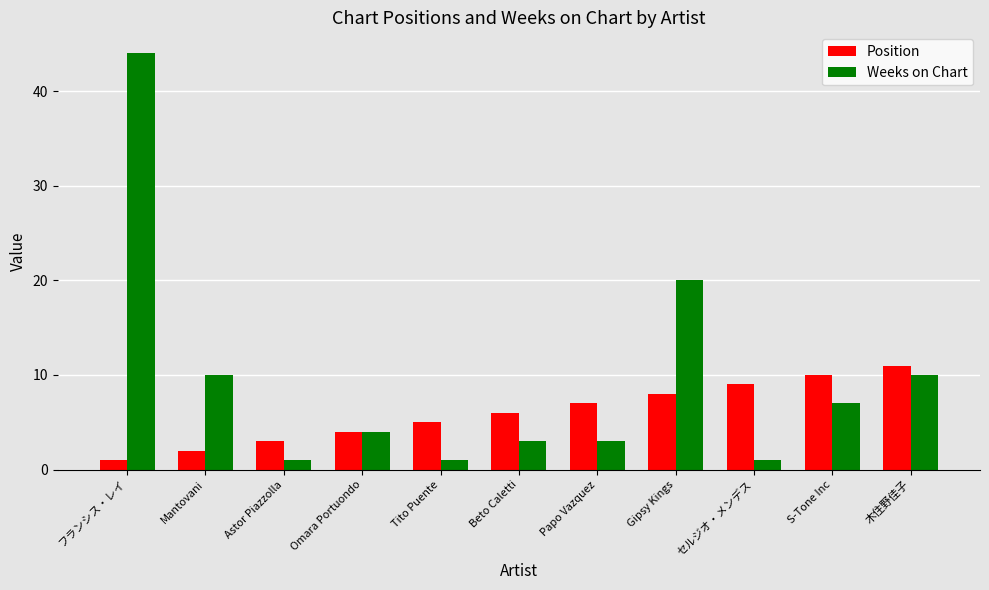

At how many categories does at least one series exceed 13?

2